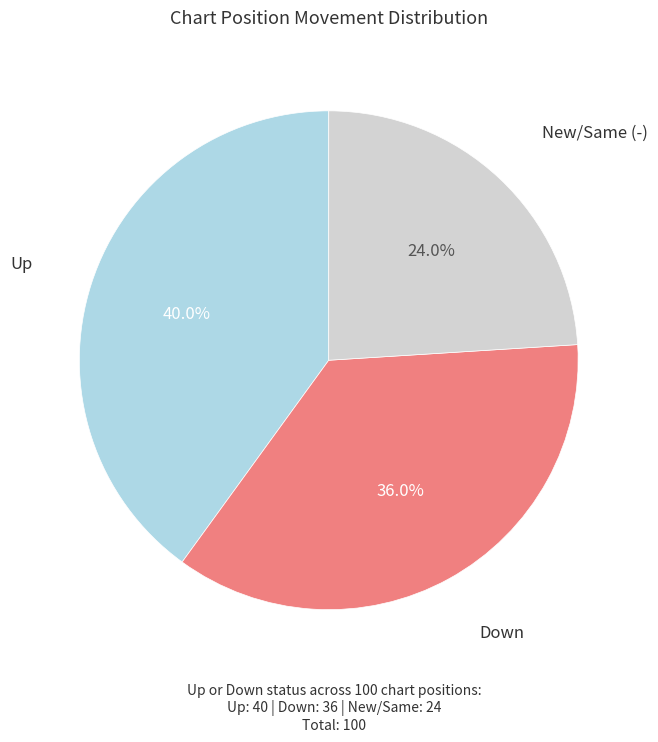

Is there any slice that represents more than half of the pie?

No